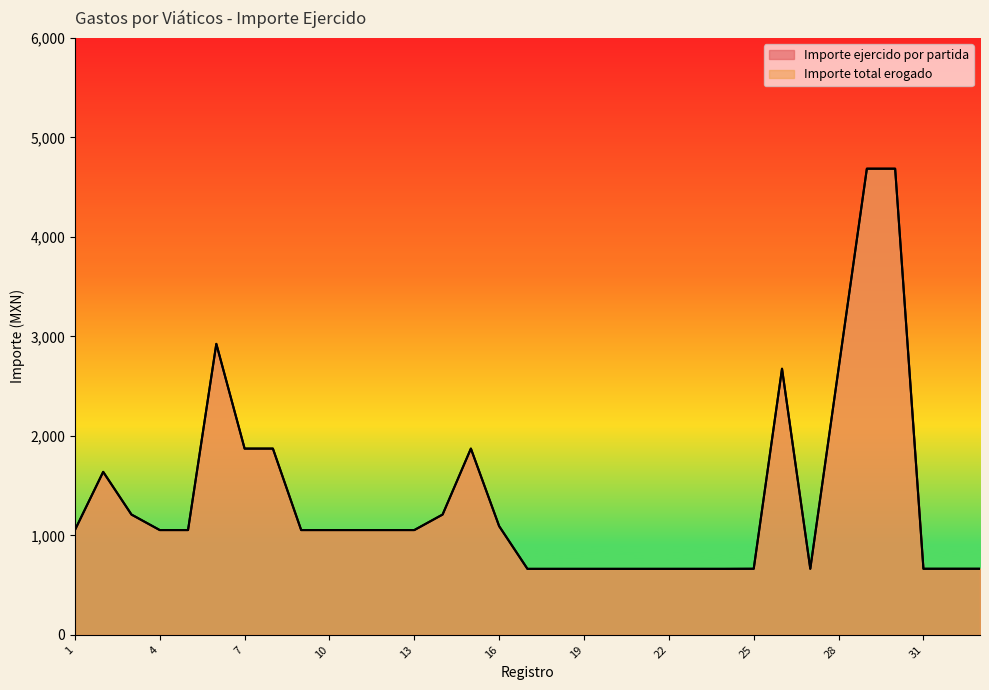

What are all the series names shown in the legend?

Importe ejercido por partida, Importe total erogado